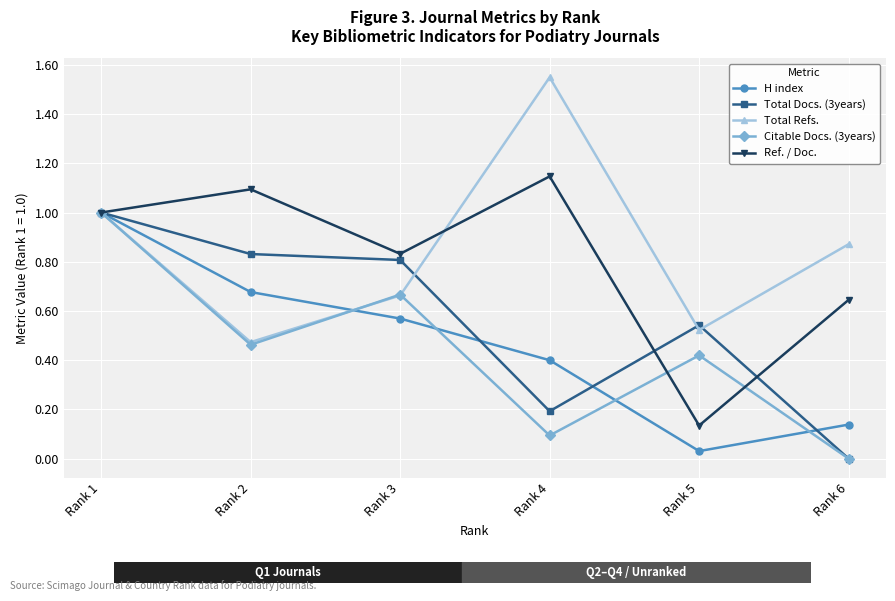

True or false: Total Refs. has more than 0 interior local peaks.

True